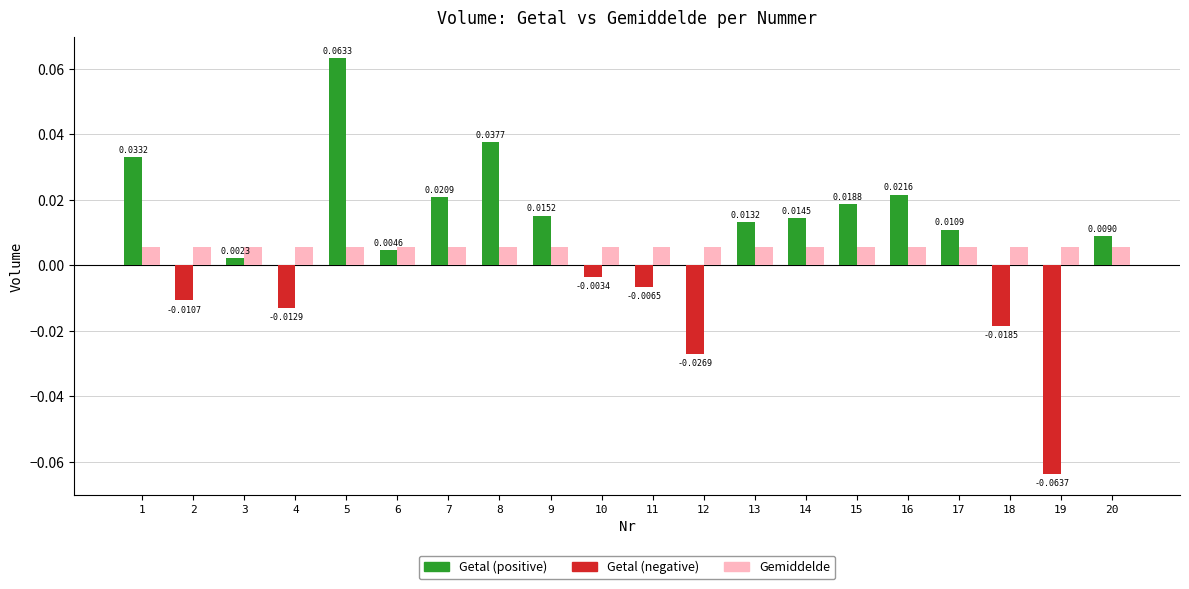

Which series has the largest total across all categories?

Getal (positive)